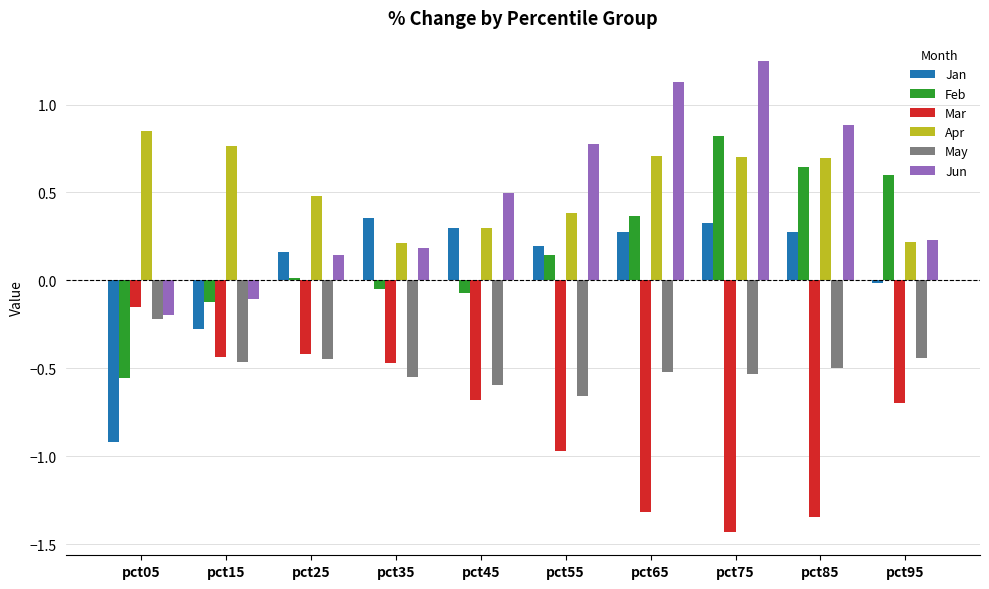

Does the chart contain any negative values?

Yes